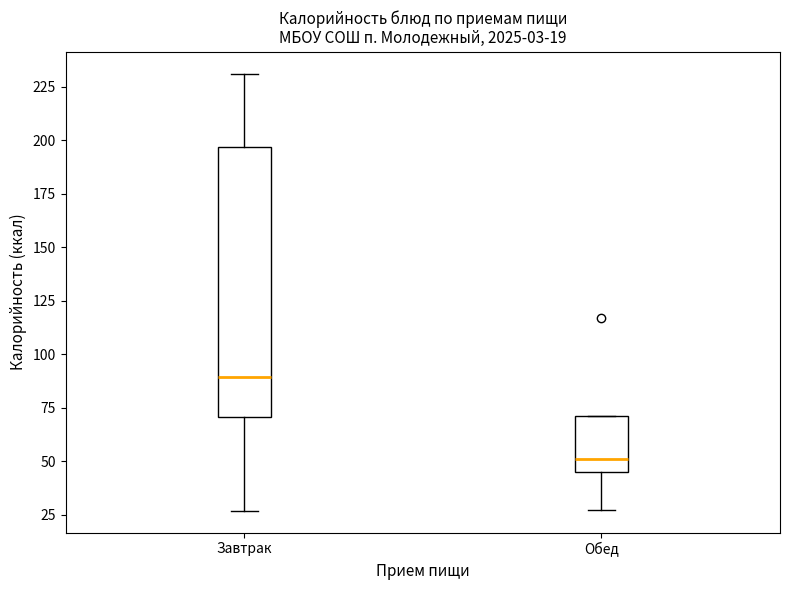

Which box is the tallest, from its lower edge to its upper edge?

Завтрак